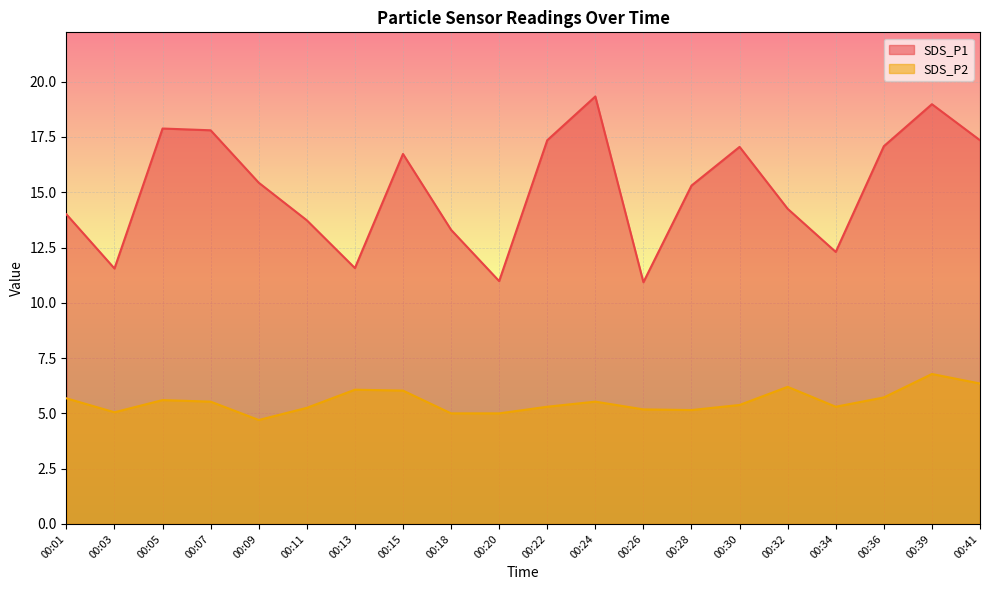

What is the total value across all series at 00:11?

19.0